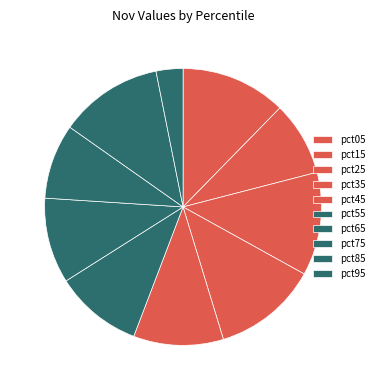

What is the largest slice in the pie chart?

pct05